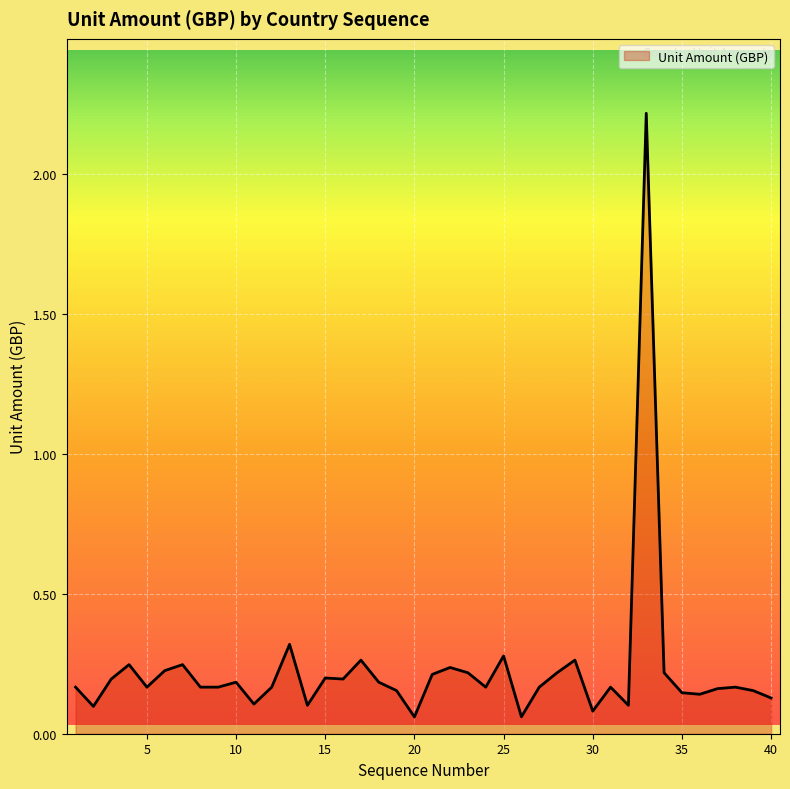

What is the greatest value displayed?

2.2